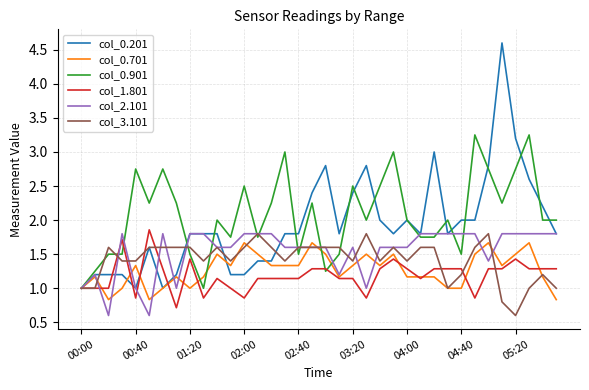

What is the greatest value displayed?

4.6